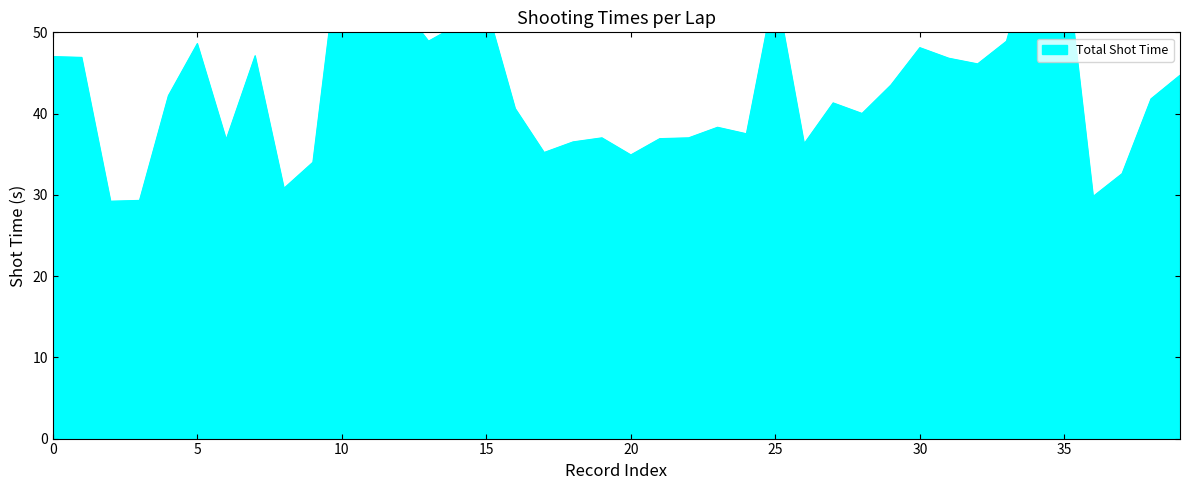

True or false: Shot 1 and Shot 4 intersect in this chart.

False